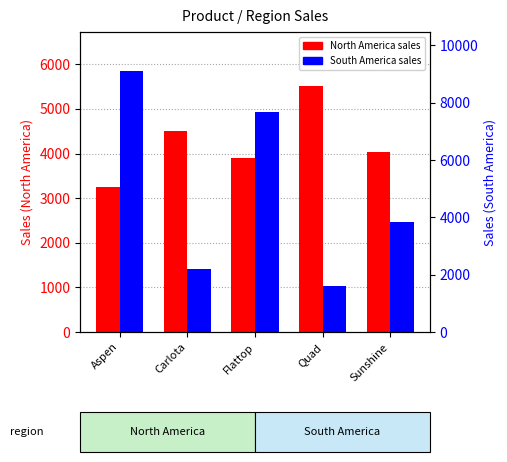

At how many categories does at least one series exceed 4341?

4